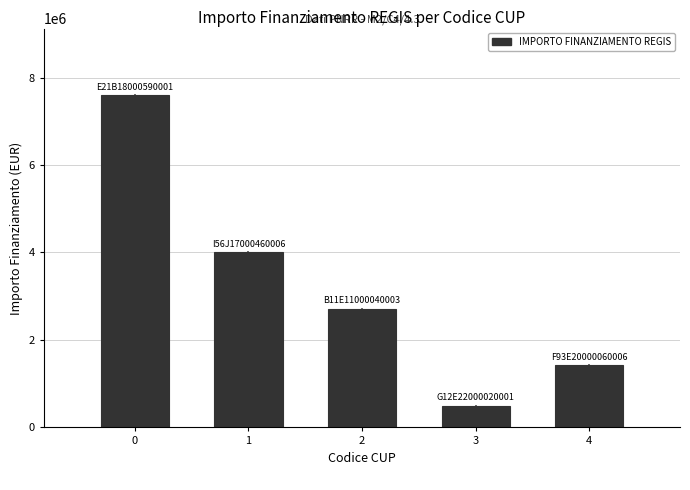

The chart shows a value of 7600000.0 at 0. True or false?

True